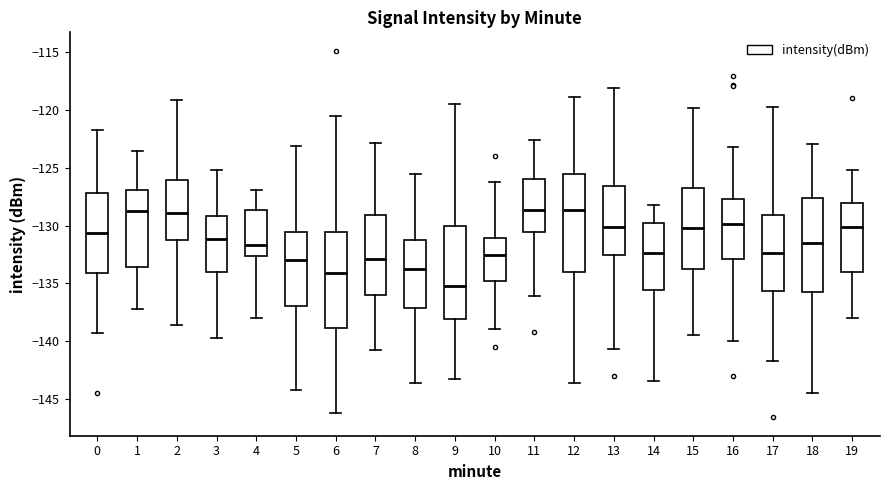

Reading left to right, read every box against the y-axis: the position of its median line, the range the box covers, and the ends of its whiskers. The values are not printed on the chart, so give them approximately, as read against the axis.

0: median -130.5, box -134.0 to -127.0, whiskers -139.5 to -122.0
1: median -128.5, box -133.5 to -127.0, whiskers -137.0 to -123.5
2: median -129.0, box -131.0 to -126.0, whiskers -138.5 to -119.0
3: median -131.0, box -134.0 to -129.0, whiskers -139.5 to -125.0
4: median -131.5, box -132.5 to -128.5, whiskers -138.0 to -127.0
5: median -133.0, box -137.0 to -130.5, whiskers -144.0 to -123.0
6: median -134.0, box -139.0 to -130.5, whiskers -146.0 to -120.5
7: median -133.0, box -136.0 to -129.0, whiskers -140.5 to -123.0
8: median -133.5, box -137.0 to -131.5, whiskers -143.5 to -125.5
9: median -135.5, box -138.0 to -130.0, whiskers -143.0 to -119.5
10: median -132.5, box -135.0 to -131.0, whiskers -139.0 to -126.0
11: median -128.5, box -130.5 to -126.0, whiskers -136.0 to -122.5
12: median -128.5, box -134.0 to -125.5, whiskers -143.5 to -119.0
13: median -130.0, box -132.5 to -126.5, whiskers -140.5 to -118.0
14: median -132.5, box -135.5 to -130.0, whiskers -143.5 to -128.0
15: median -130.0, box -133.5 to -127.0, whiskers -139.5 to -120.0
16: median -130.0, box -133.0 to -127.5, whiskers -140.0 to -123.0
17: median -132.5, box -135.5 to -129.0, whiskers -141.5 to -120.0
18: median -131.5, box -135.5 to -127.5, whiskers -144.5 to -123.0
19: median -130.0, box -134.0 to -128.0, whiskers -138.0 to -125.0